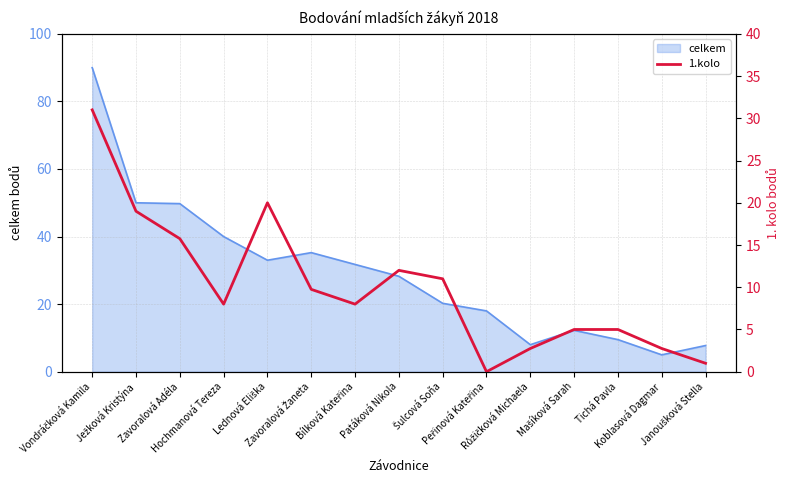

Reading left to right, extract all data points from this chart.

Vondráčková Kamila=31.0	Ježková Kristýna=19.0	Zavoralová Adéla=15.8	Hochmanová Tereza=8.0	Lednová Eliška=20.0	Zavoralová Žaneta=9.8	Bílková Kateřina=8.0	Patáková Nikola=12.0	Šulcová Soňa=11.0	Peřinová Kateřina=0.0	Růžičková Michaela=2.8	Mašíková Sarah=5.0	Tichá Pavla=5.0	Koblasová Dagmar=2.8	Janoušková Stella=1.0